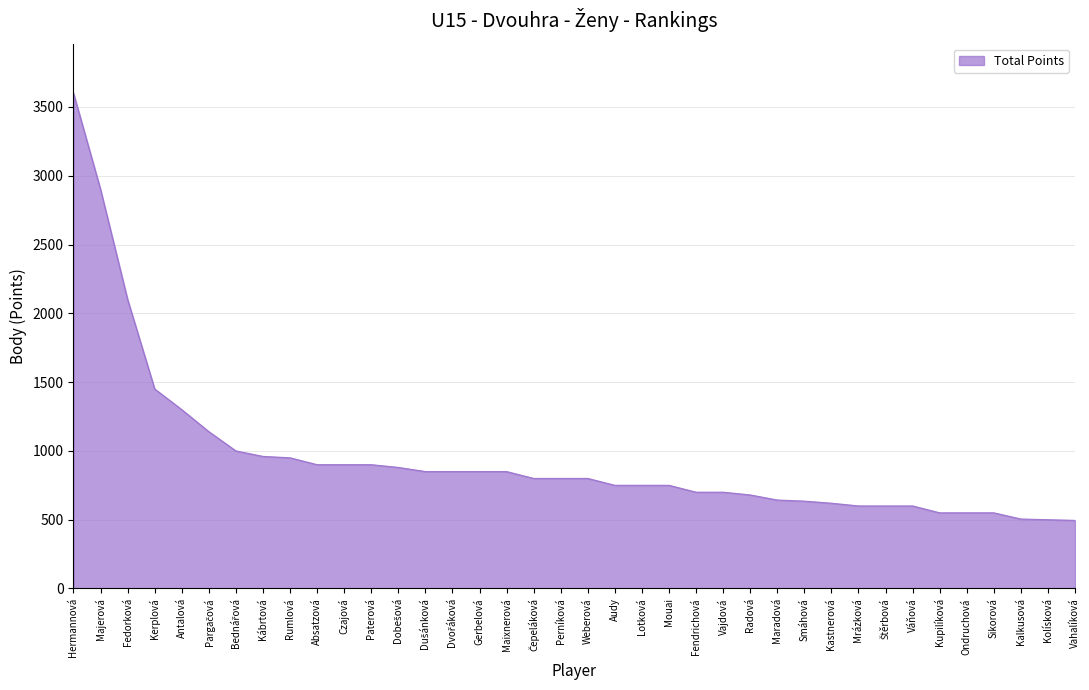

What is the average value?

946